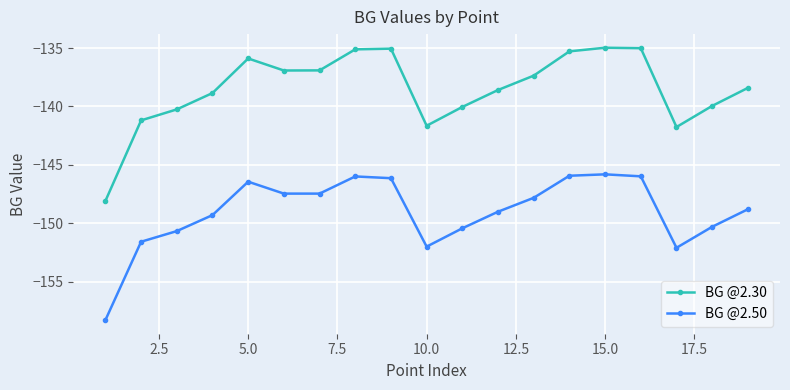

What is the sum of all BG @2.50 values?

-2831.5